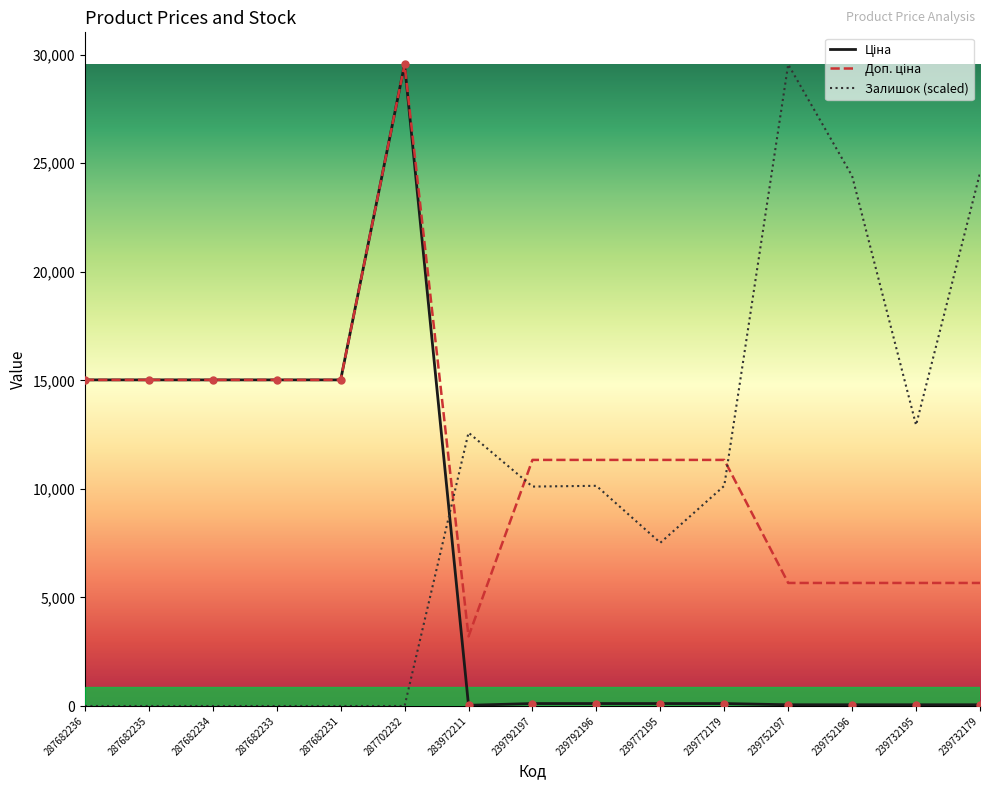

What is the total value across all series at 287682234?

30038.4